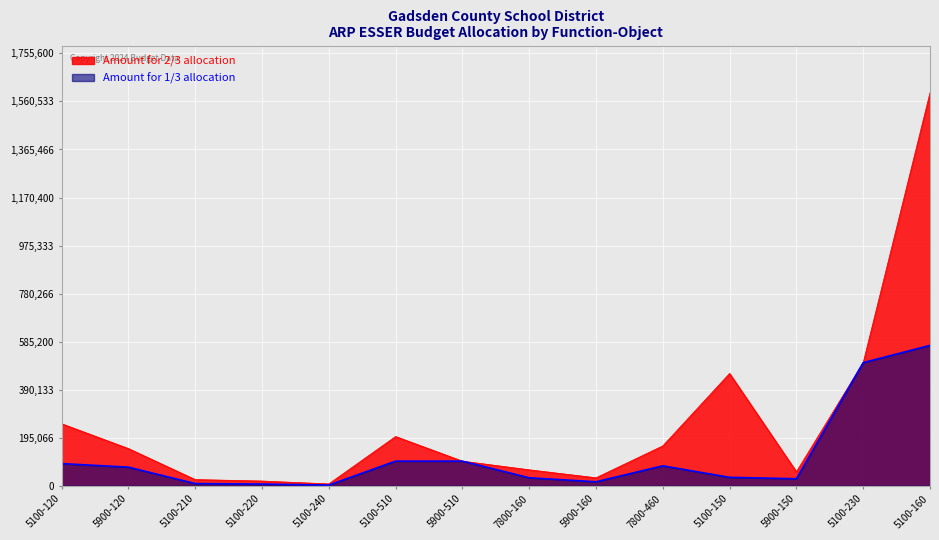

Reading left to right, list all the values displayed in this chart.

Amount for 2/3 allocation: 5100-120=252000	5900-120=151200	5100-210=25200	5100-220=19278	5100-240=7560	5100-510=200000	5900-510=100000	7800-160=64800	5900-160=32400	7800-460=162000	5100-150=456000	5900-150=57000	5100-230=500000	5100-160=1596000
Amount for 1/3 allocation: 5100-120=90000	5900-120=75600	5100-210=9000	5100-220=6885	5100-240=2700	5100-510=100000	5900-510=100000	7800-160=32400	5900-160=16200	7800-460=81000	5100-150=34200	5900-150=28500	5100-230=500000	5100-160=570000